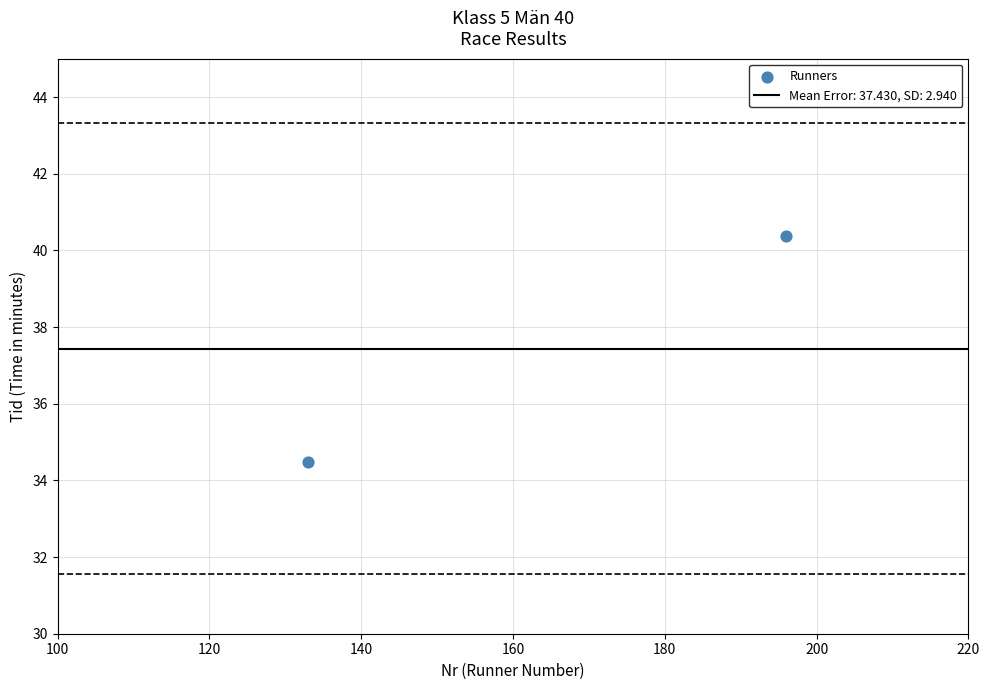

What is the range of X values (max minus min)?

63.0